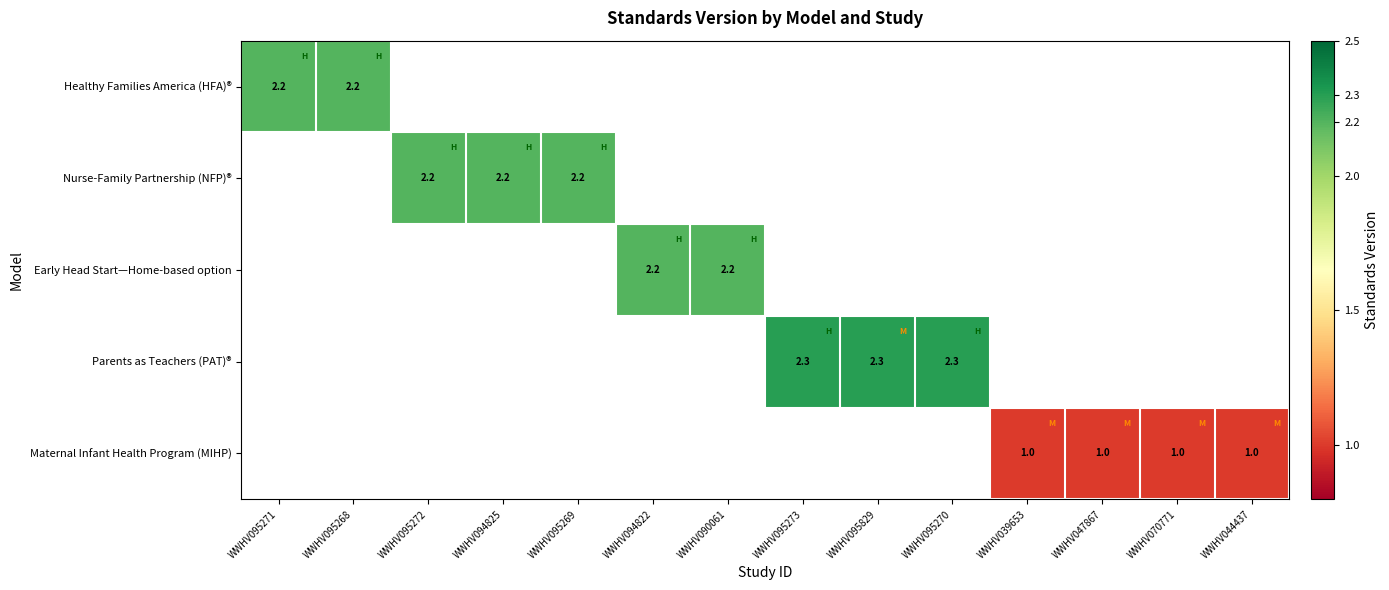

The Nurse-Family Partnership (NFP)® series shows 2.2 at WWHV094825. True or false?

True